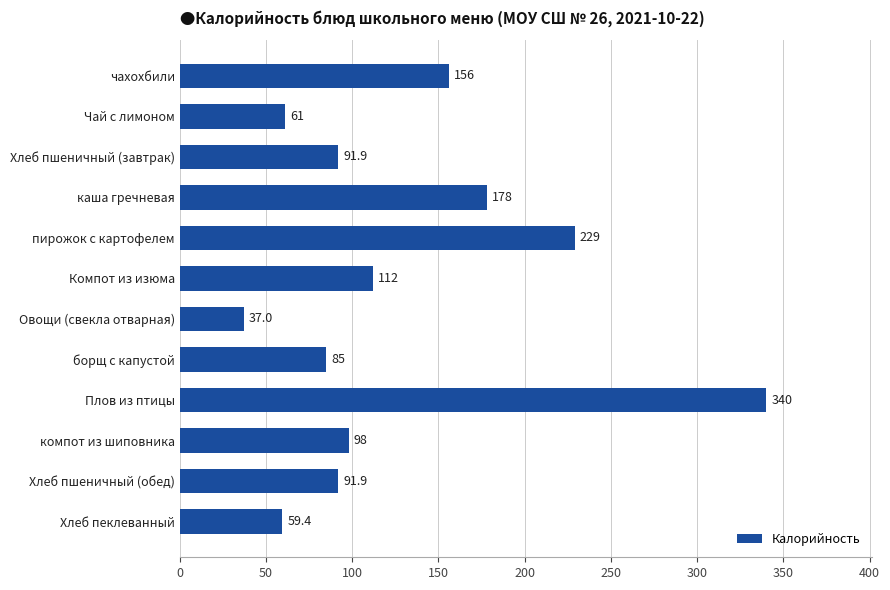

What is the label of the 6th bar from the top?

Компот из изюма